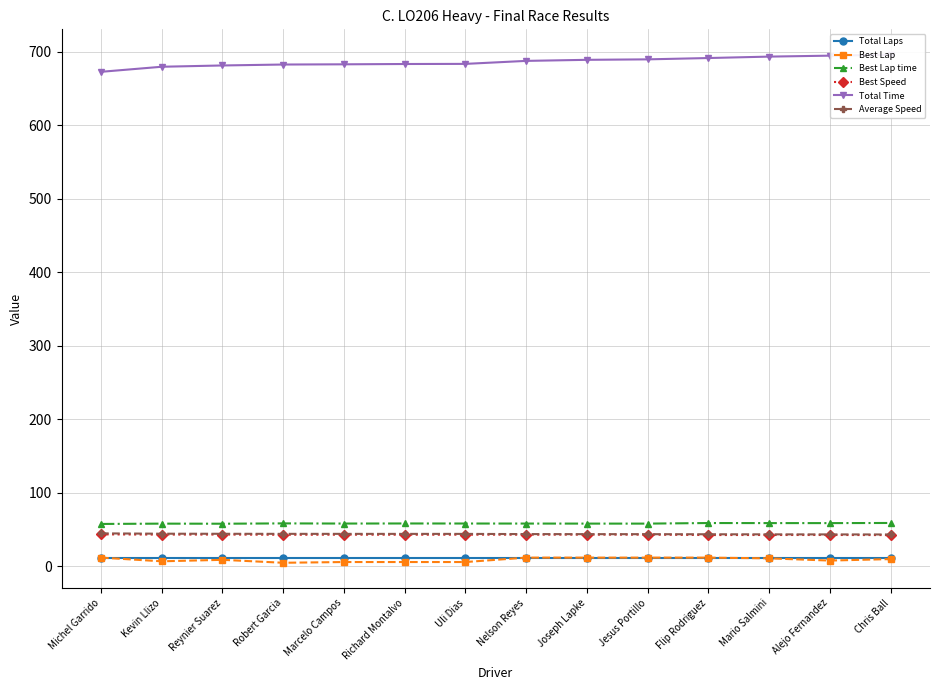

What is the label of the 9th point from the right?

Richard Montalvo